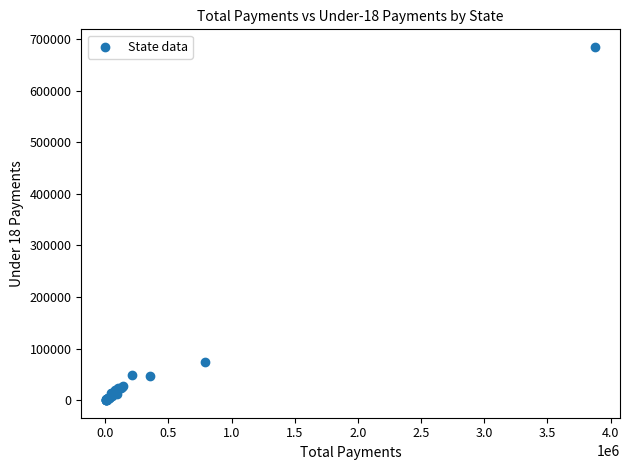

What Y value in the scatter plot is closest to 342552?

73914